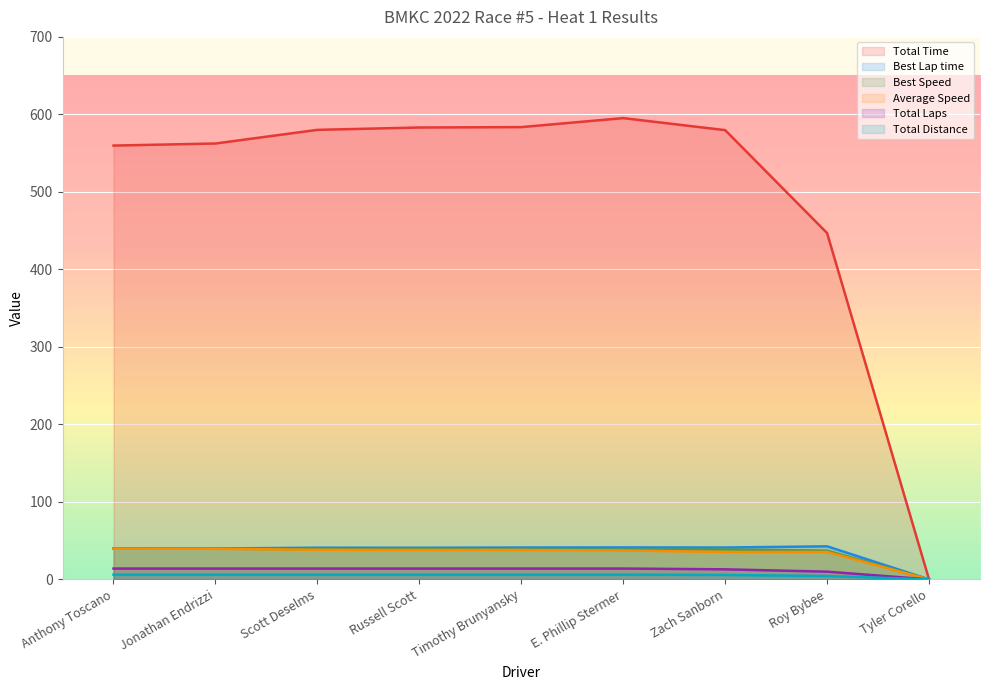

At which label is Total Distance closest to 3?

Roy Bybee